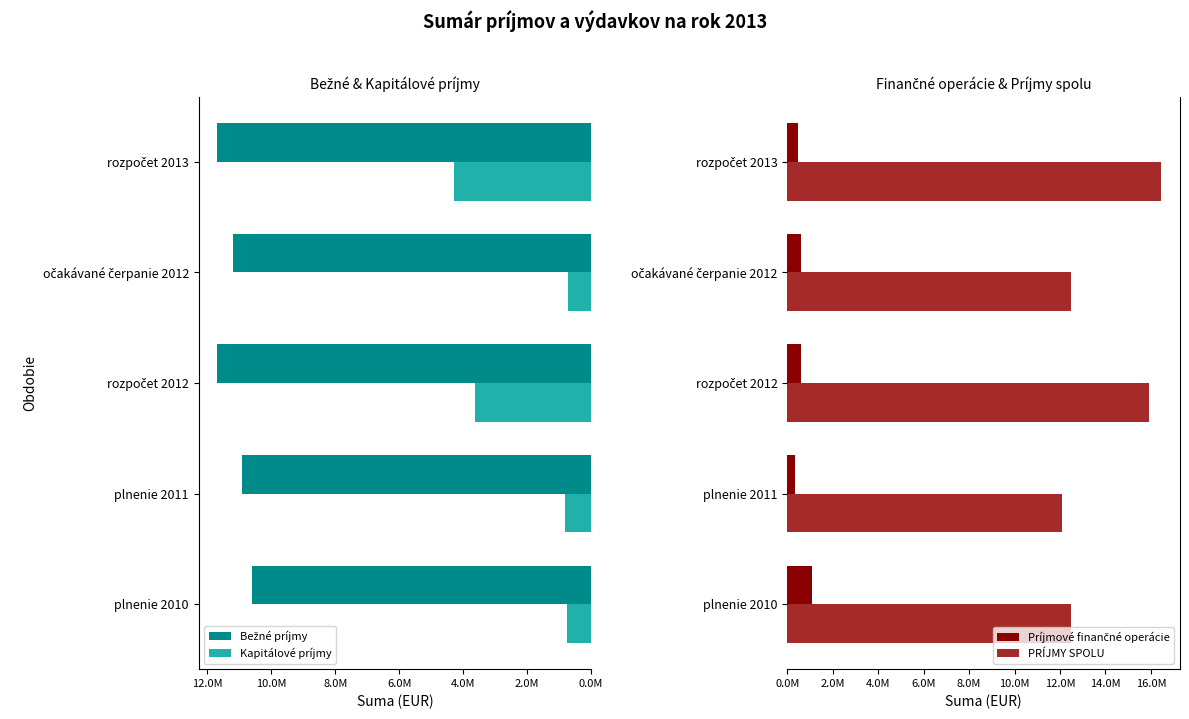

Is it true that PRÍJMY SPOLU equals 21545179.7 at plnenie 2011?

False